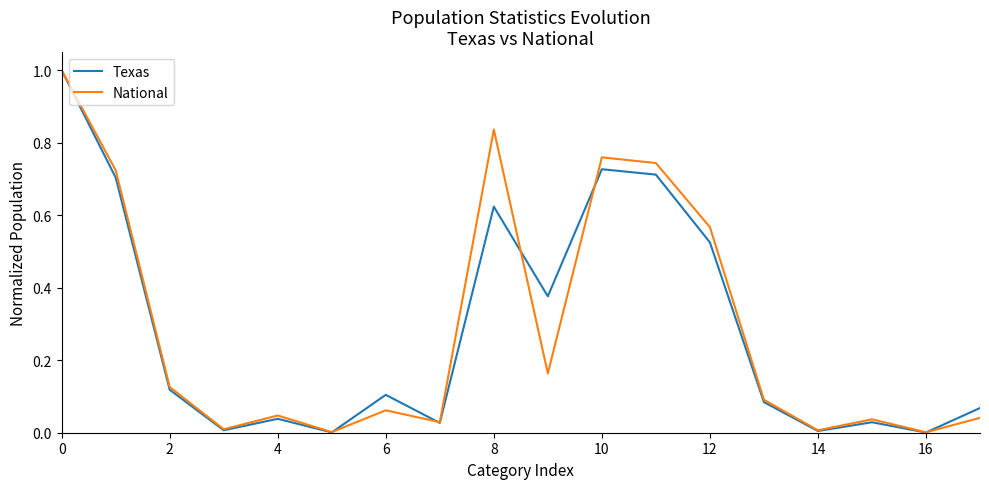

True or false: National has more than 0 interior local peaks.

True